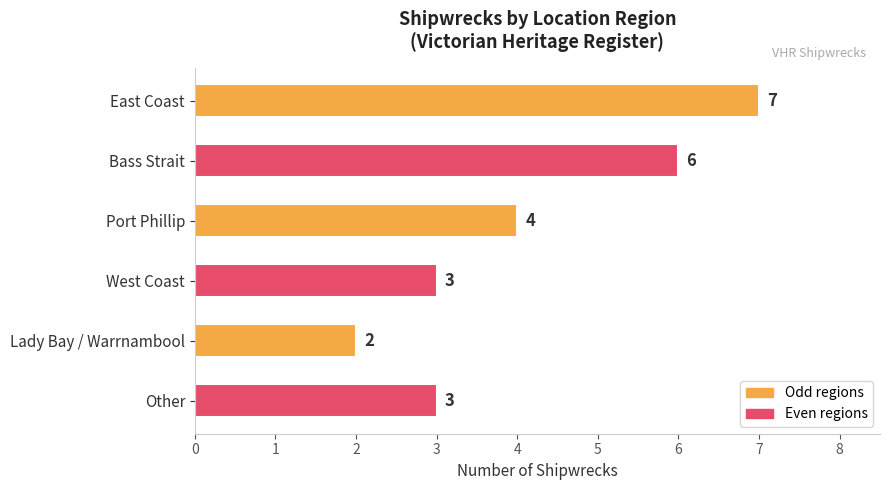

What is the difference between the second highest and second lowest values?

3